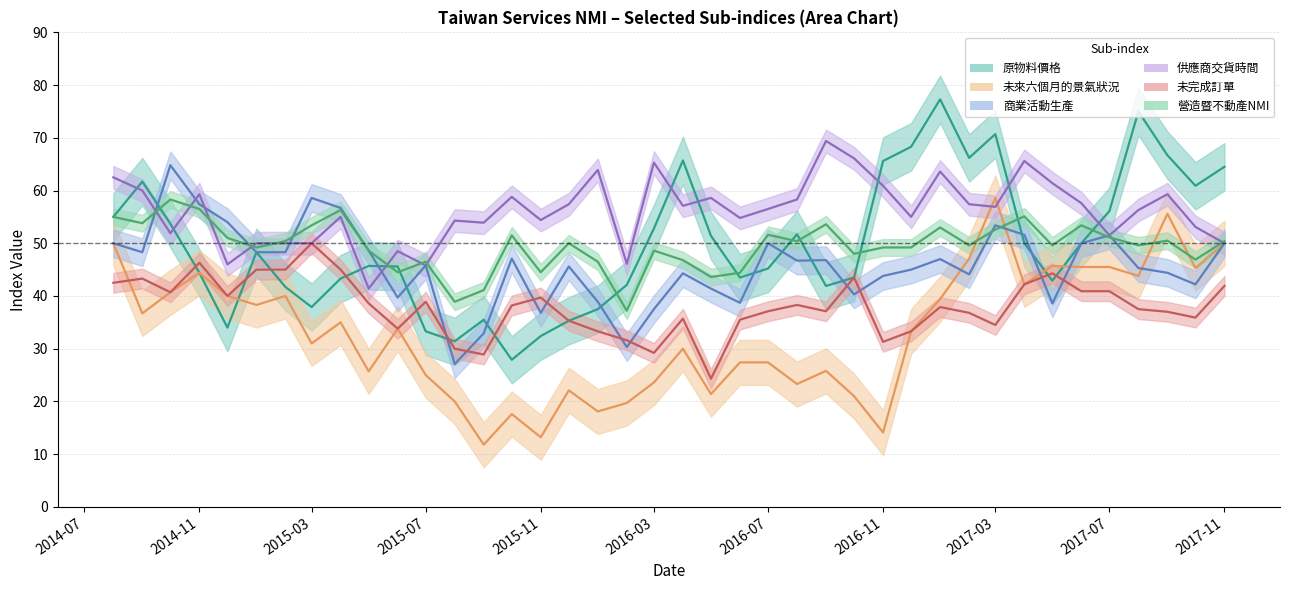

How many interior local valleys does the 原物料價格 series have?

9